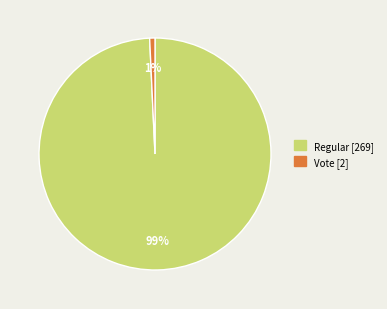

What is the smallest slice in the pie chart?

Vote